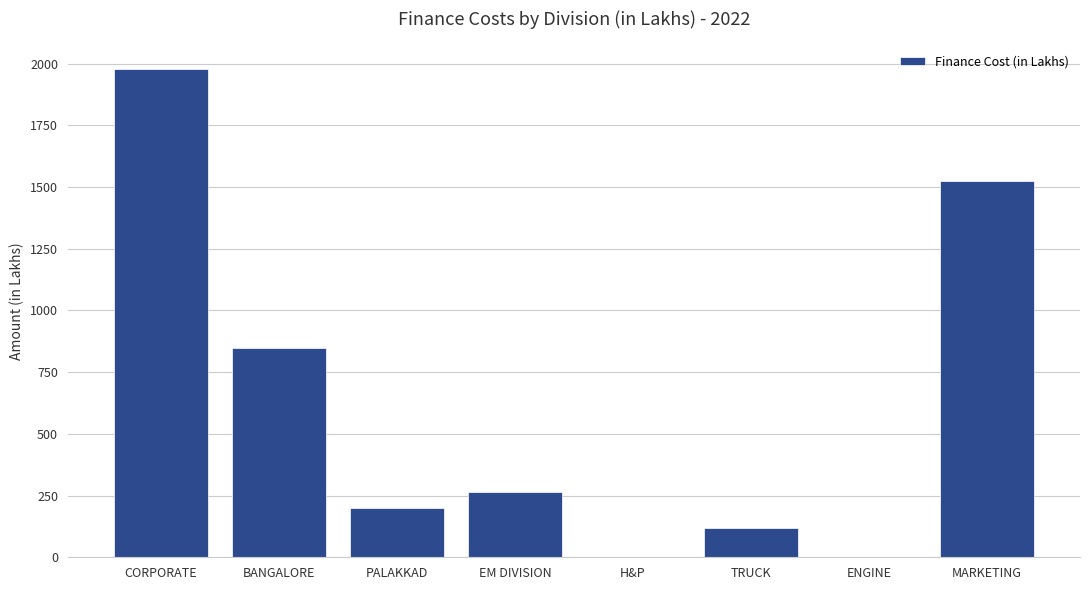

Is it true that the value at CORPORATE is 1979.8?

True